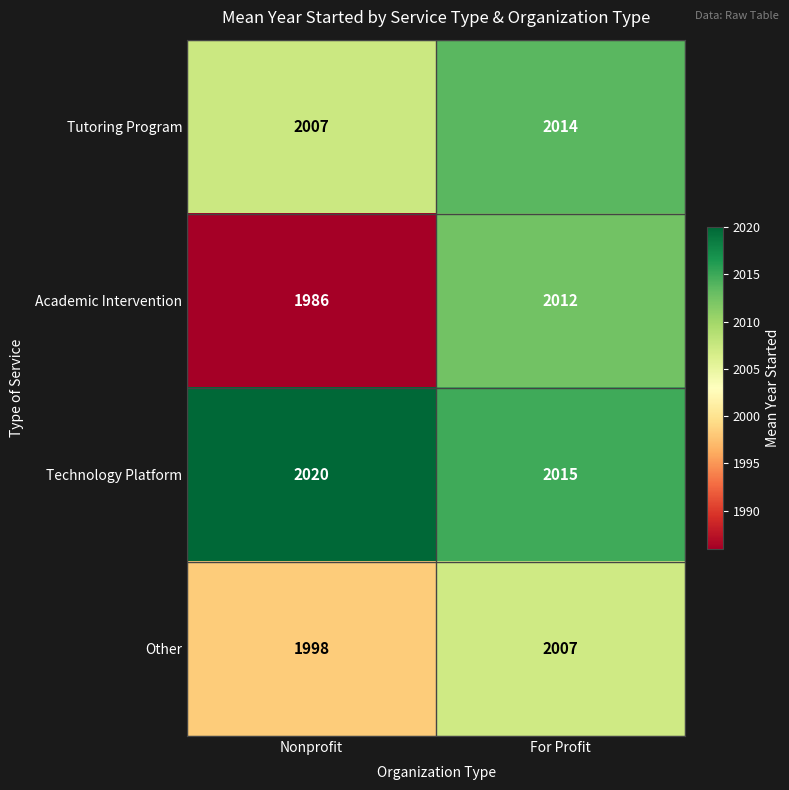

Is it true that Technology Platform equals 2020 at Nonprofit?

True